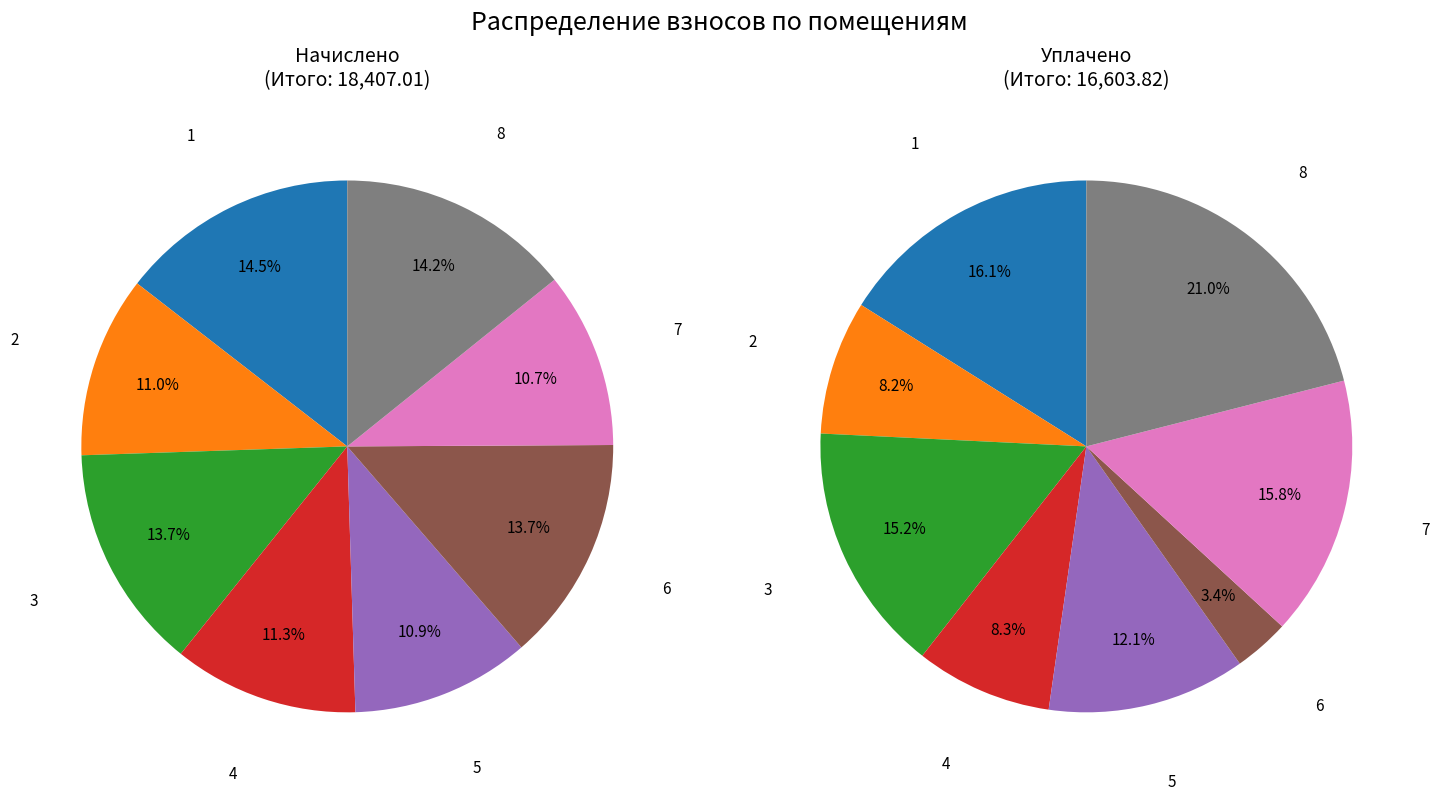

What is the smallest slice in the pie chart?

6